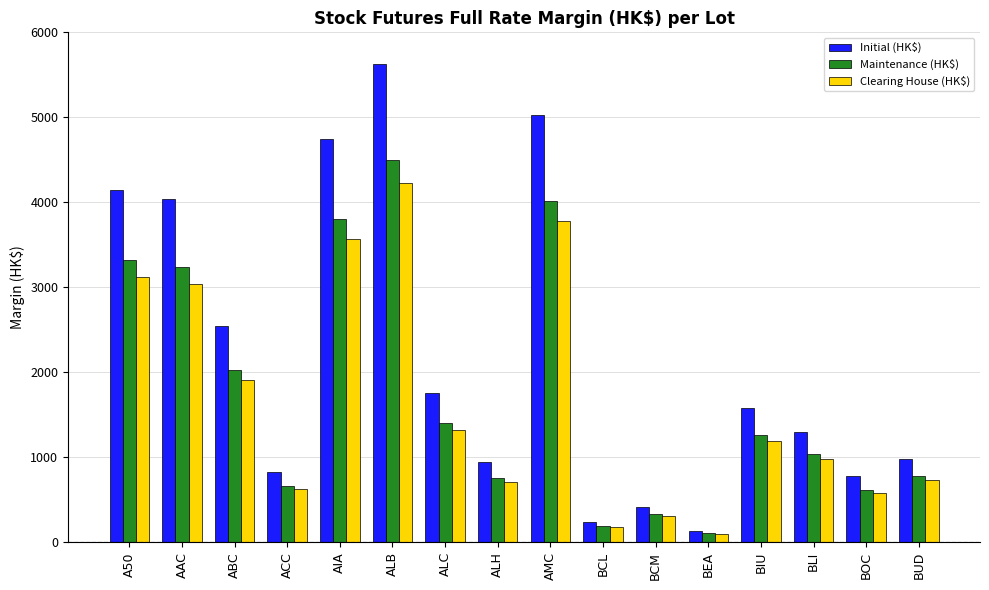

The value of Clearing House (HK$) at ABC is 1910. True or false?

True